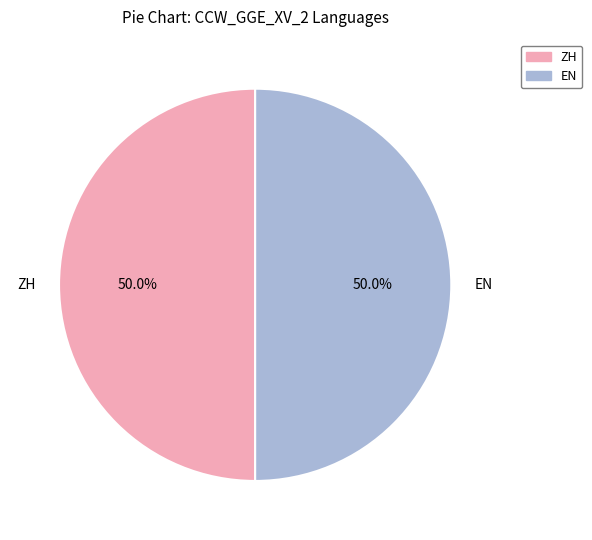

What is the ratio of the value at ZH to the value at EN?

1.0